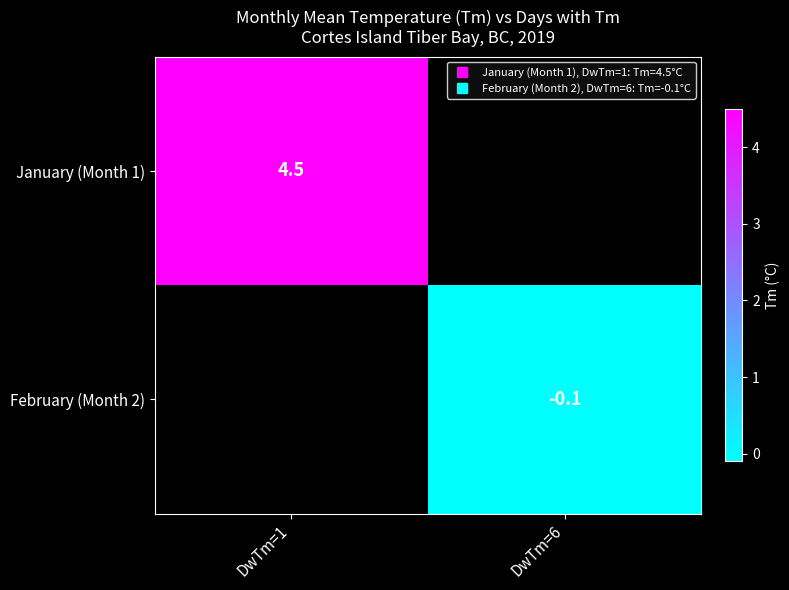

What is the minimum value shown in the chart?

-0.1